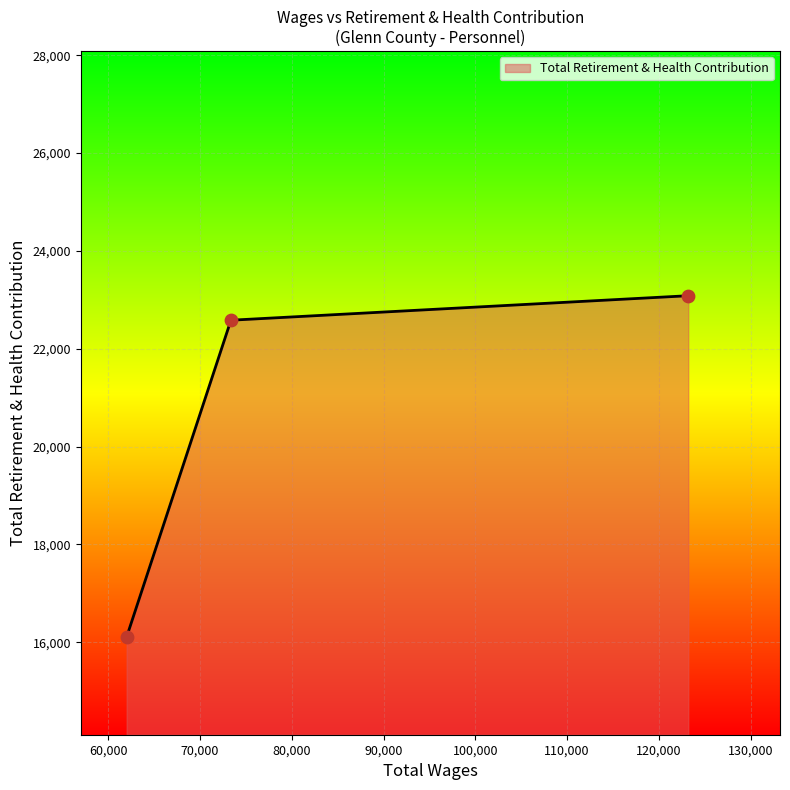

What is the greatest value displayed?

23084